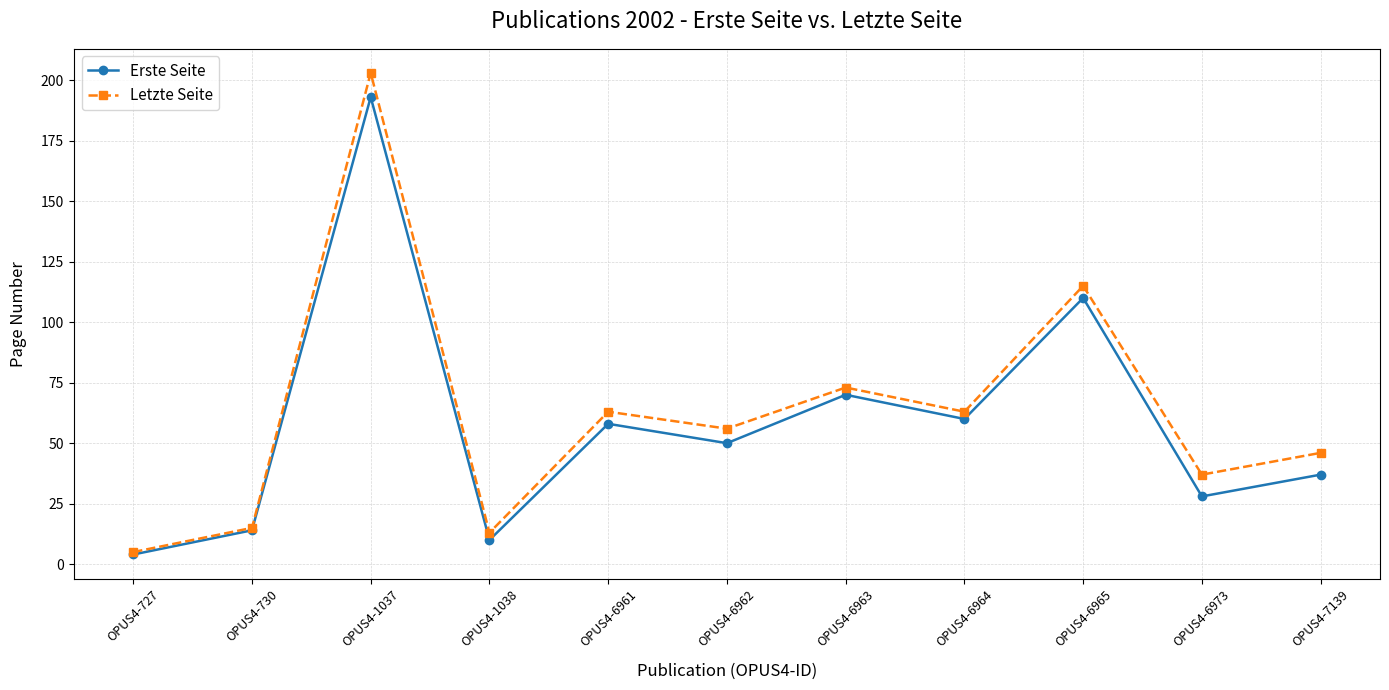

Reading left to right, extract all data points from this chart.

Erste Seite: OPUS4-727=4	OPUS4-730=14	OPUS4-1037=193	OPUS4-1038=10	OPUS4-6961=58	OPUS4-6962=50	OPUS4-6963=70	OPUS4-6964=60	OPUS4-6965=110	OPUS4-6973=28	OPUS4-7139=37
Letzte Seite: OPUS4-727=5	OPUS4-730=15	OPUS4-1037=203	OPUS4-1038=13	OPUS4-6961=63	OPUS4-6962=56	OPUS4-6963=73	OPUS4-6964=63	OPUS4-6965=115	OPUS4-6973=37	OPUS4-7139=46